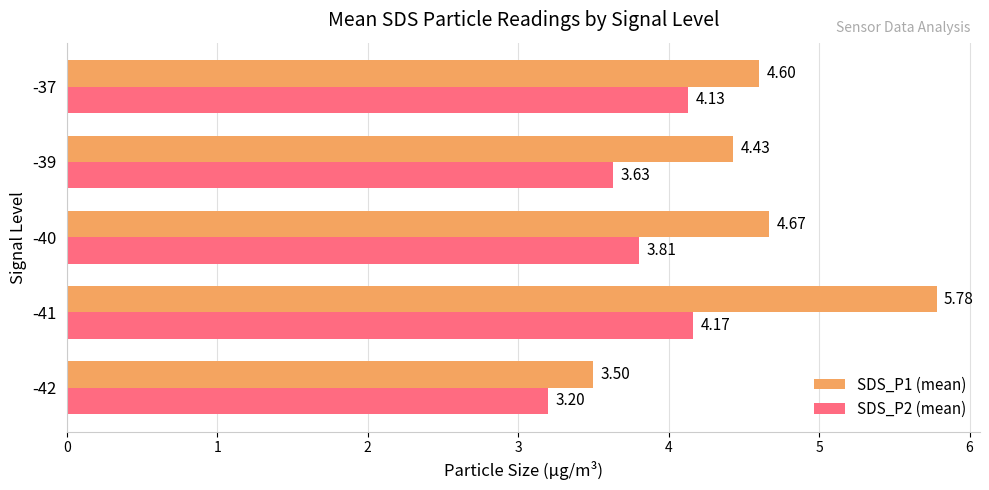

What is the spread (max minus min) of values at -39?

0.8